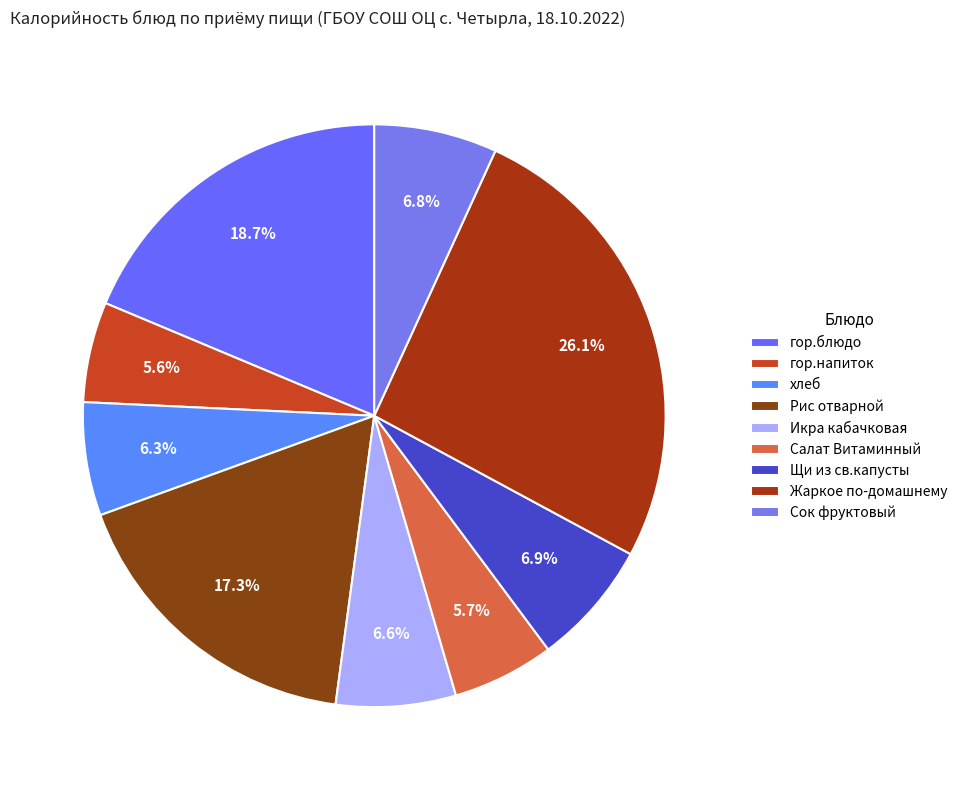

What is the change in value from гор.напиток to Рис отварной?

+131.0